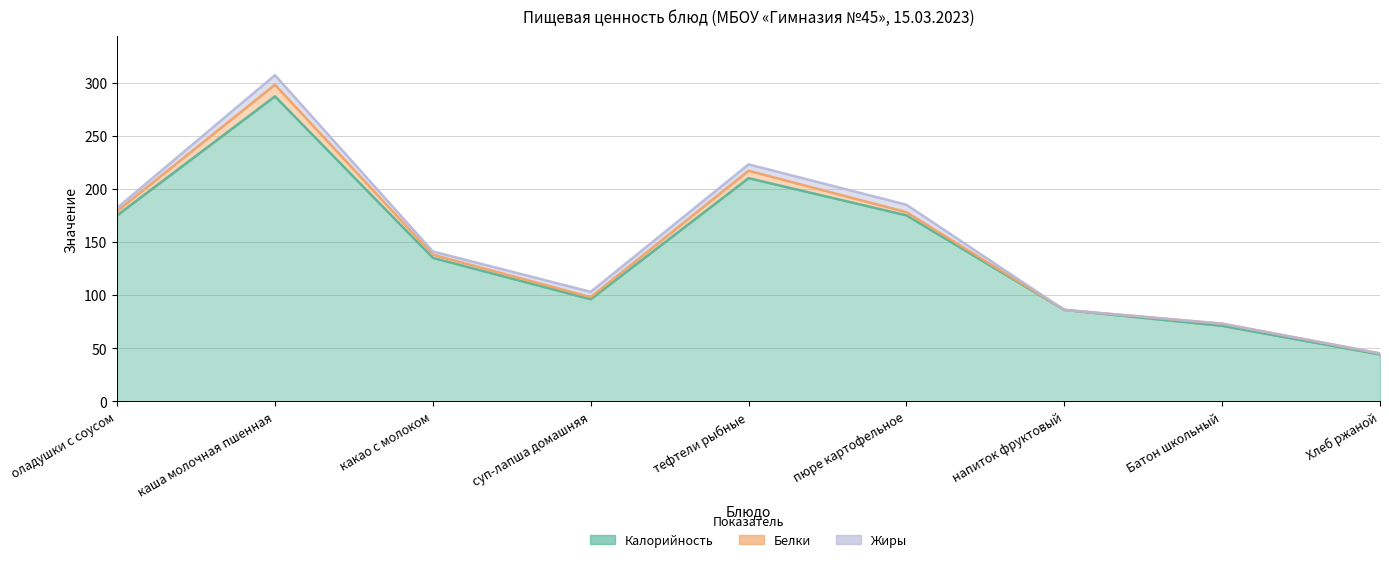

How many values in the Жиры series are below 3?

3